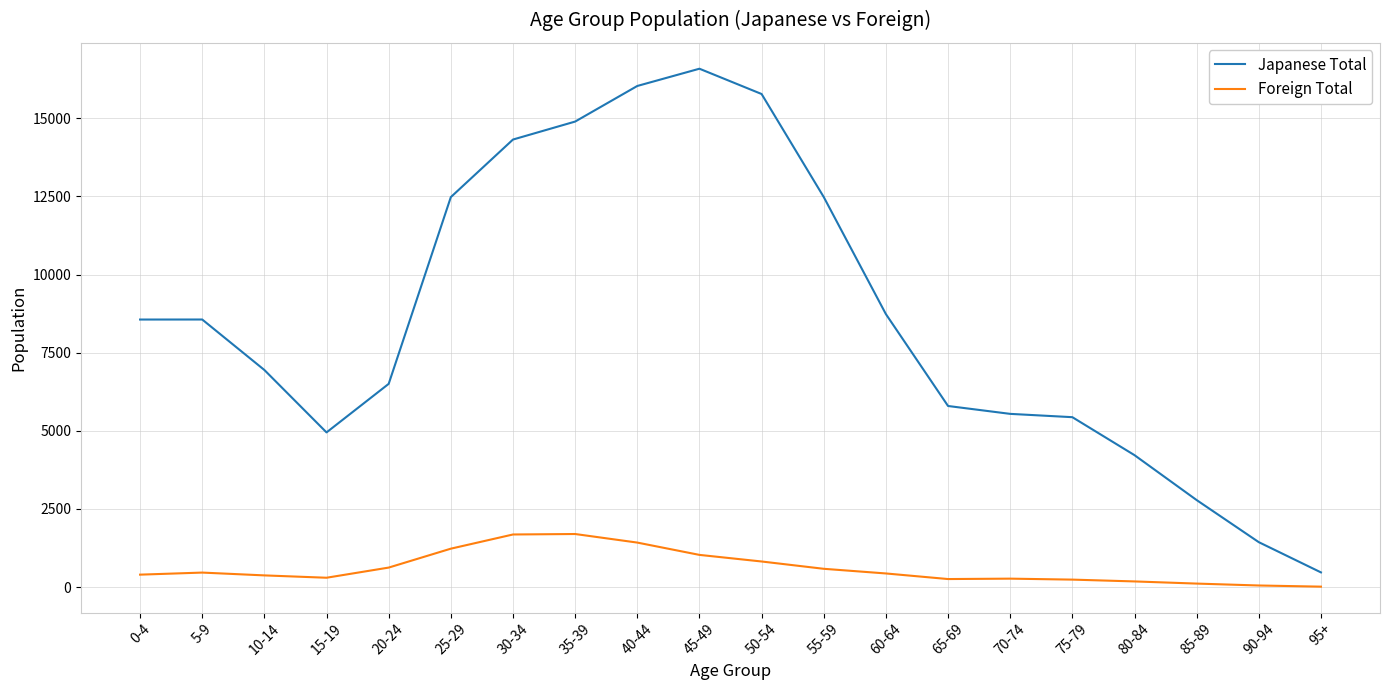

True or false: Foreign Total has more than 2 interior local peaks.

True